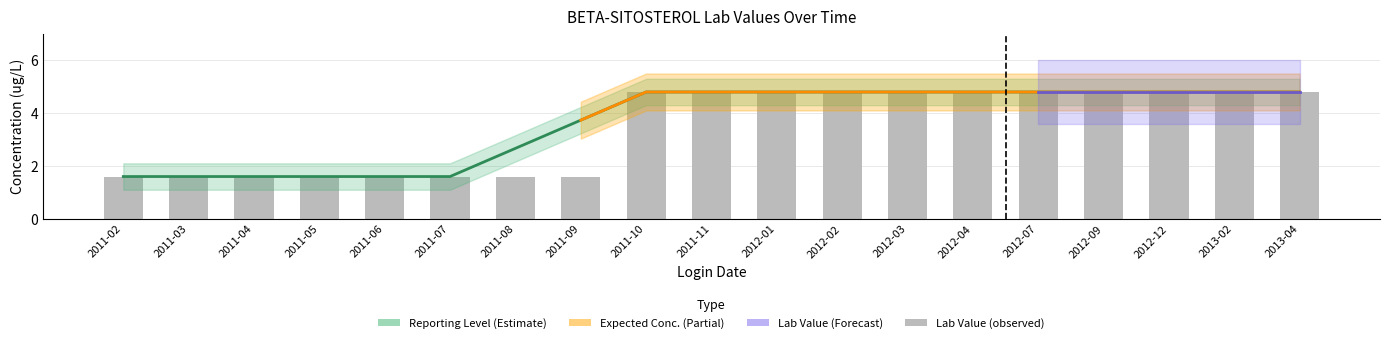

Rank the series at 2011-03 from highest to lowest value.

Reporting Level, Expected Conc., Lab Value